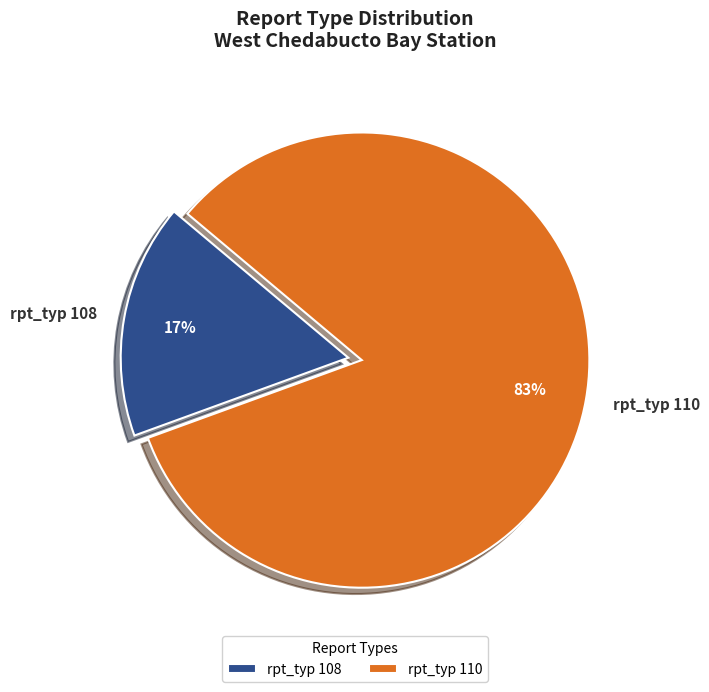

Between rpt_typ 110 and rpt_typ 108, which is larger?

rpt_typ 110